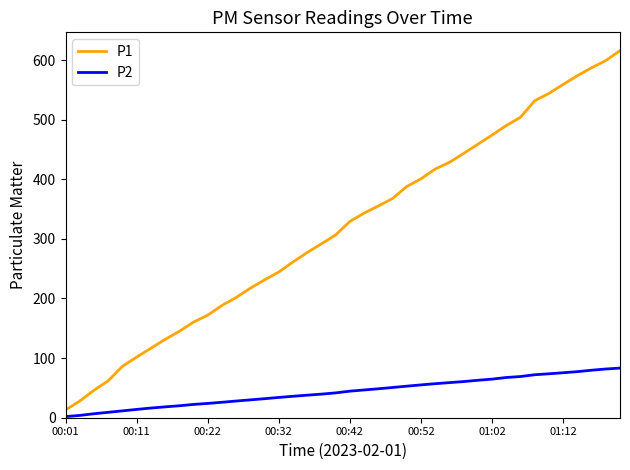

Does the chart display data point markers on the line(s)?

No